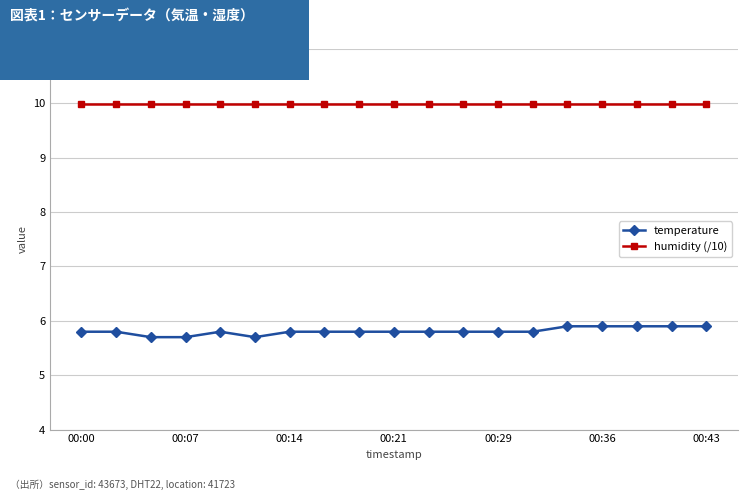

True or false: temperature and humidity (/10) intersect in this chart.

False